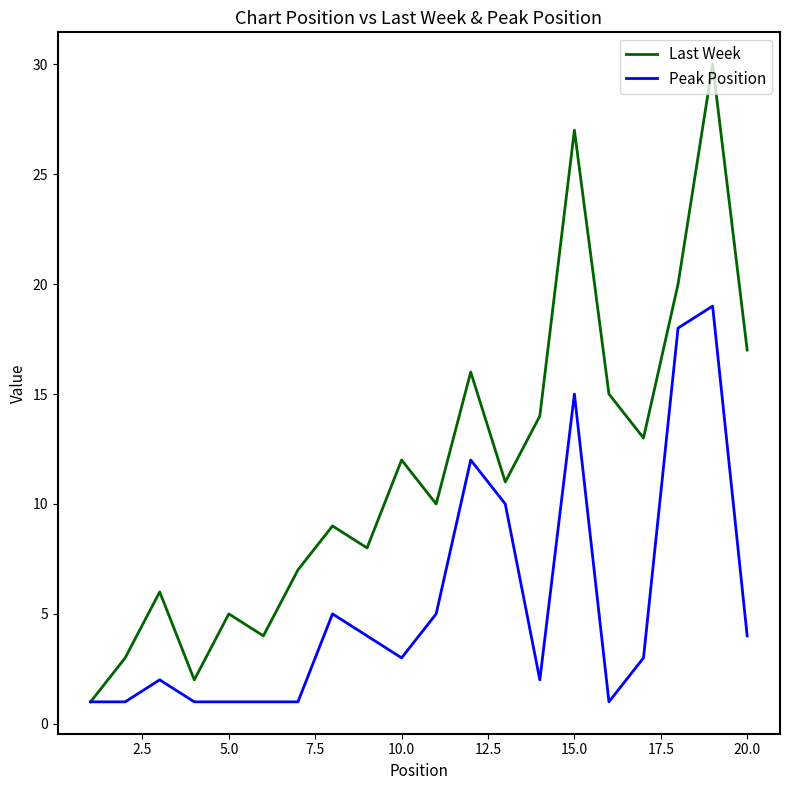

What is the maximum value shown in the chart?

30